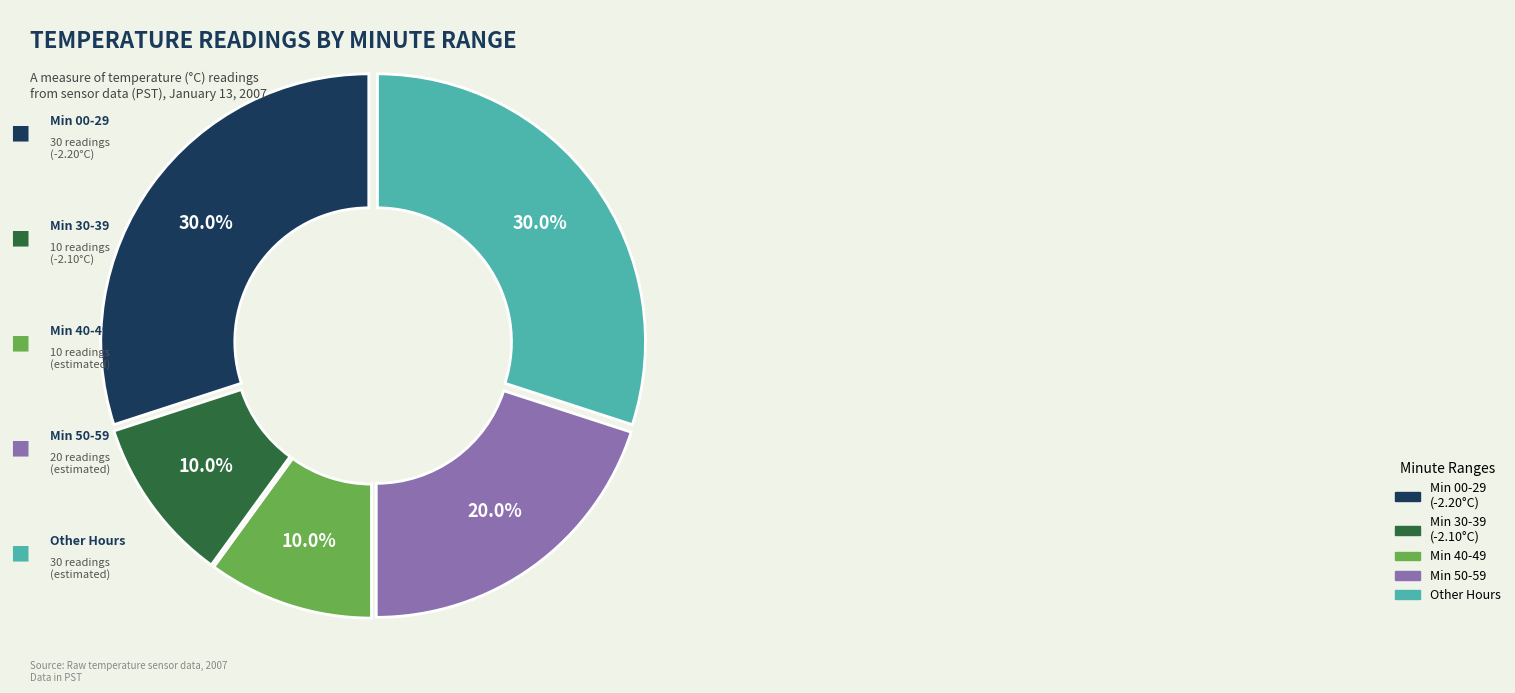

Is there a majority slice in this chart?

No